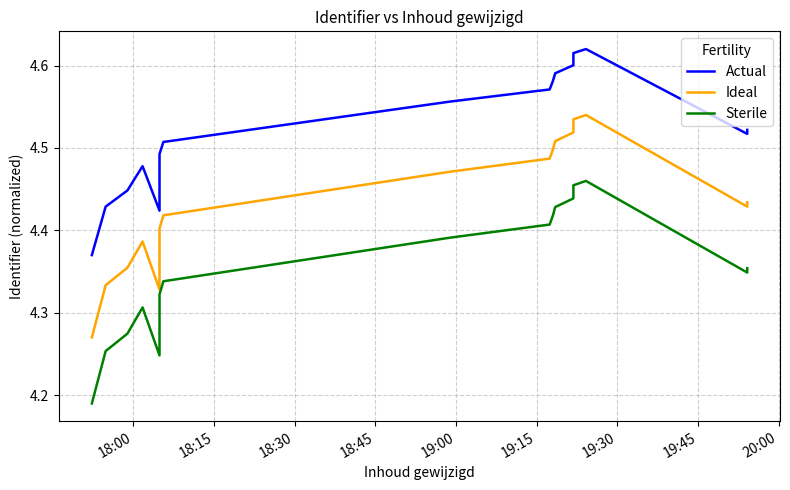

At which label is Actual closest to 4?

18:00